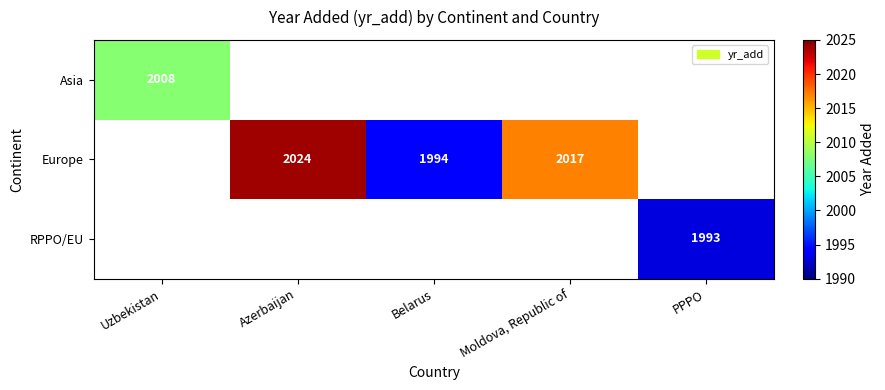

Which label corresponds to the largest value in the chart?

Azerbaijan